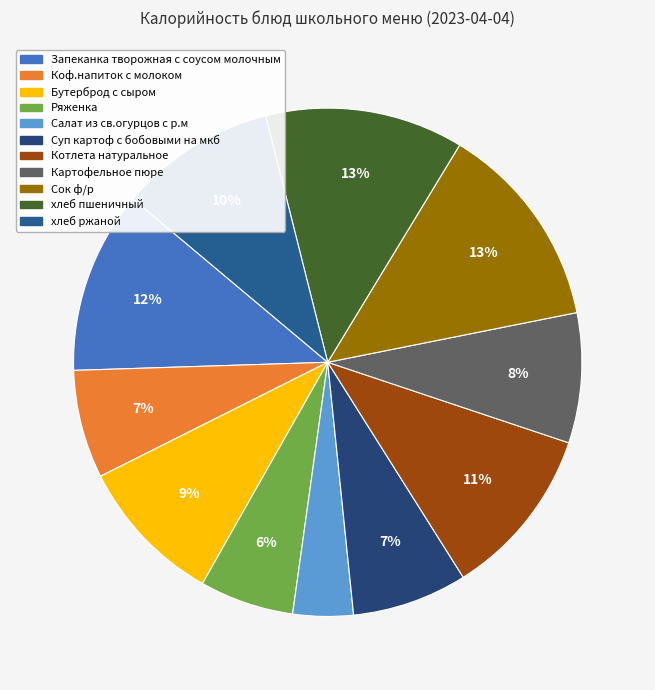

What percentage is the Сок ф/р slice, to the nearest percent?

13%